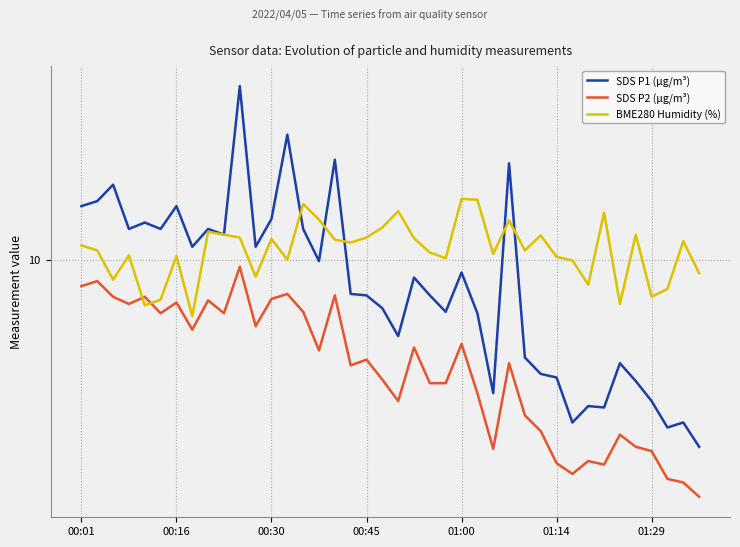

Does the chart display data point markers on the line(s)?

No